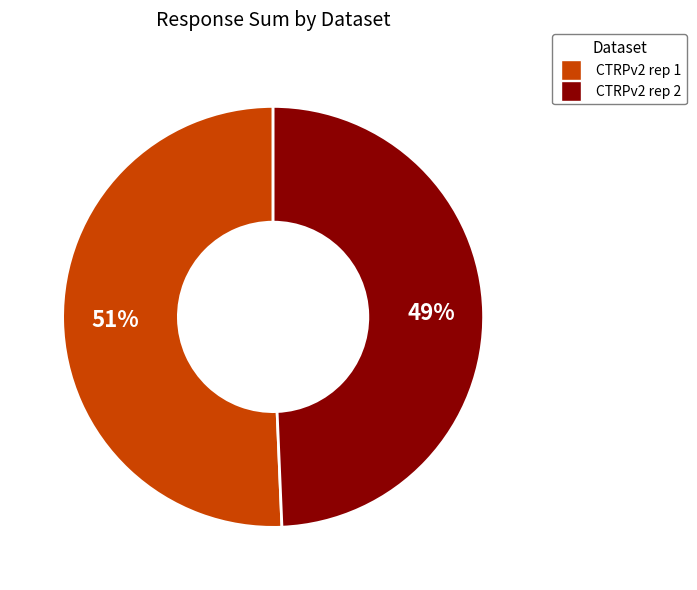

Which category has the biggest portion of the pie?

CTRPv2 rep 1